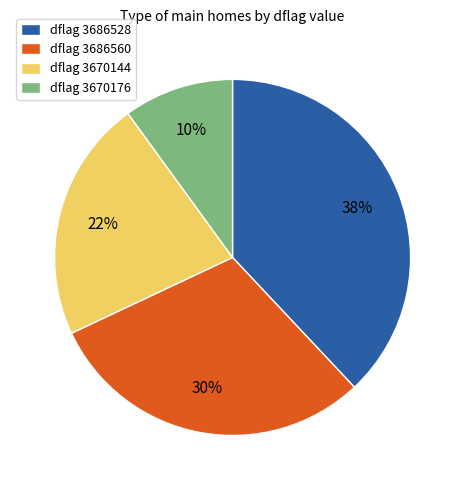

Between dflag 3670176 and dflag 3670144, which is larger?

dflag 3670144